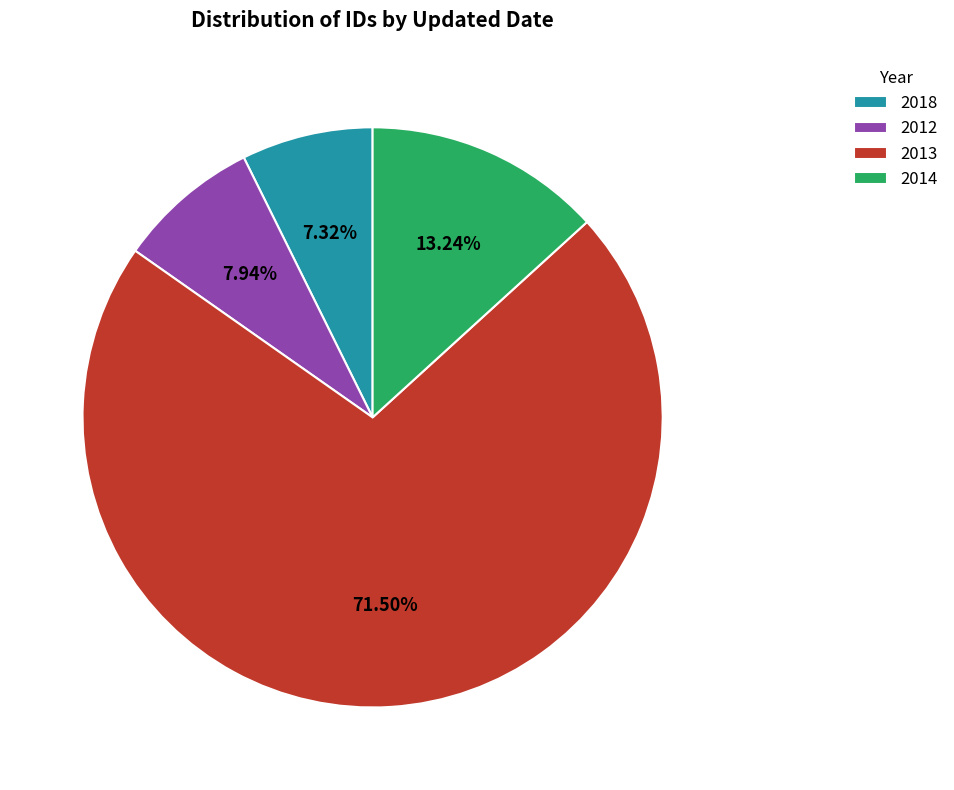

Is there a majority slice in this chart?

Yes